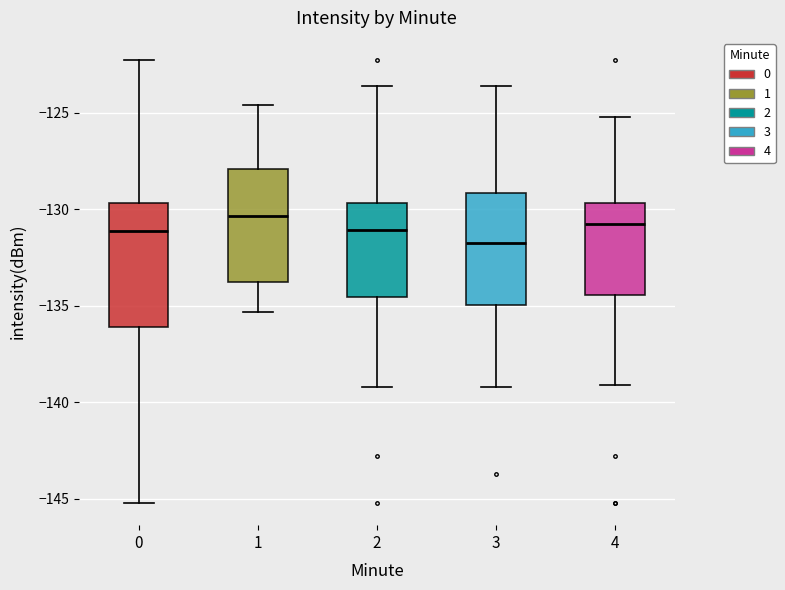

Where is the upper edge of the box at x = 1 on the y-axis? The values are not printed on the chart, so give them approximately, as read against the axis.

-128.0